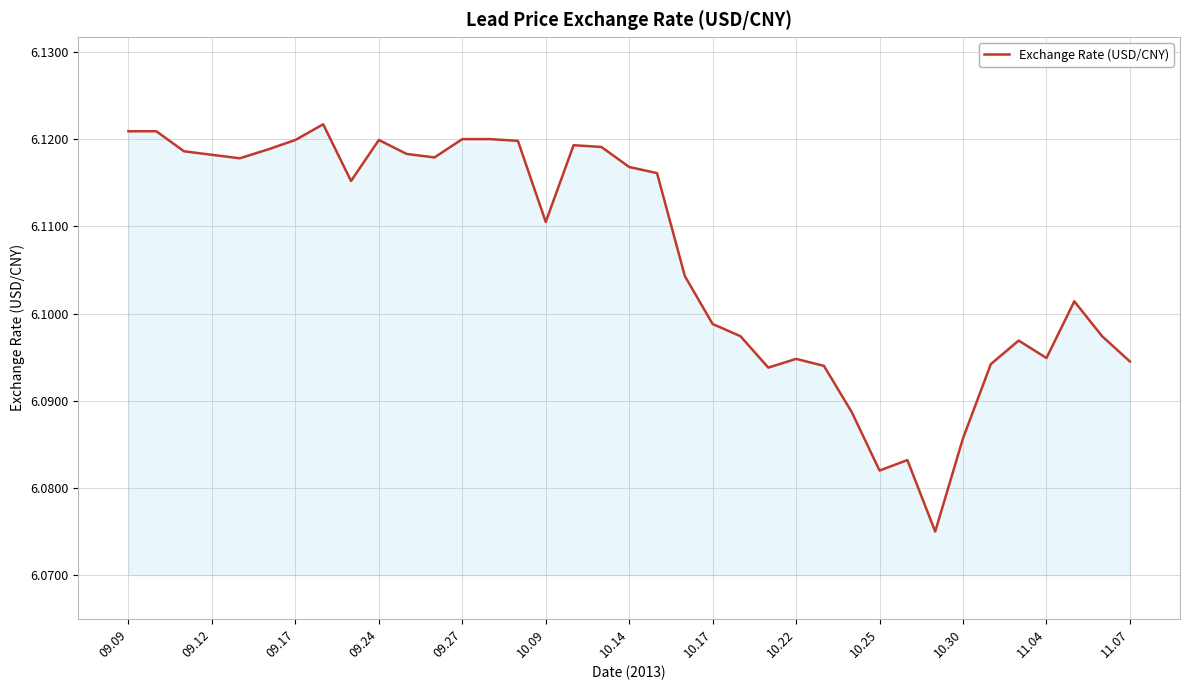

Does the chart display data point markers on the line(s)?

No